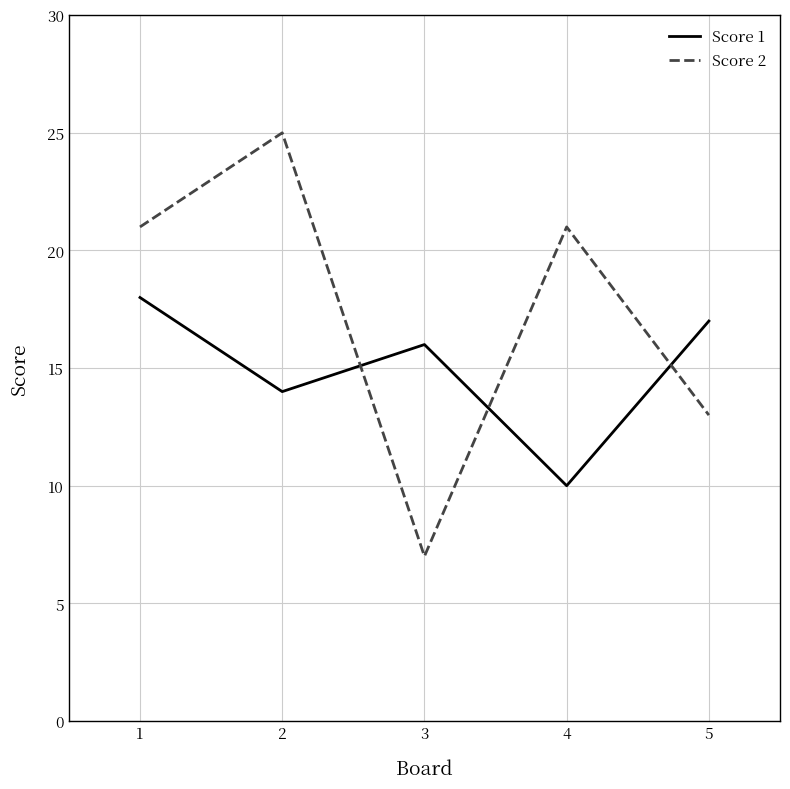

Which series has the largest range (max minus min)?

Score 2